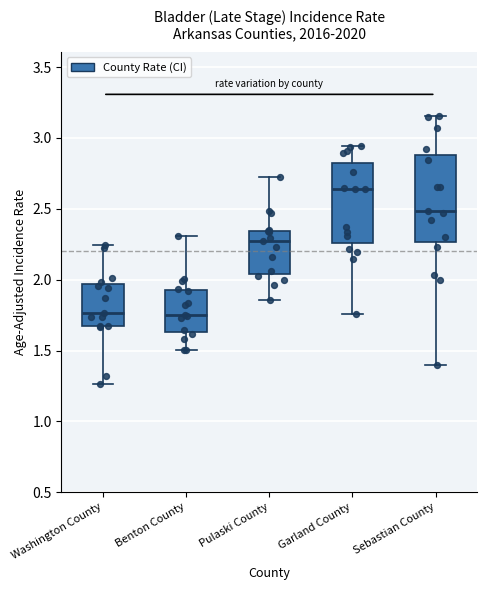

Reading left to right, read every box against the y-axis: the position of its median line, the range the box covers, and the ends of its whiskers. The values are not printed on the chart, so give them approximately, as read against the axis.

Washington County: median 1.75, box 1.65 to 1.95, whiskers 1.25 to 2.25
Benton County: median 1.75, box 1.65 to 1.90, whiskers 1.50 to 2.30
Pulaski County: median 2.25, box 2.05 to 2.35, whiskers 1.85 to 2.70
Garland County: median 2.65, box 2.25 to 2.80, whiskers 1.75 to 2.95
Sebastian County: median 2.50, box 2.25 to 2.90, whiskers 1.40 to 3.15